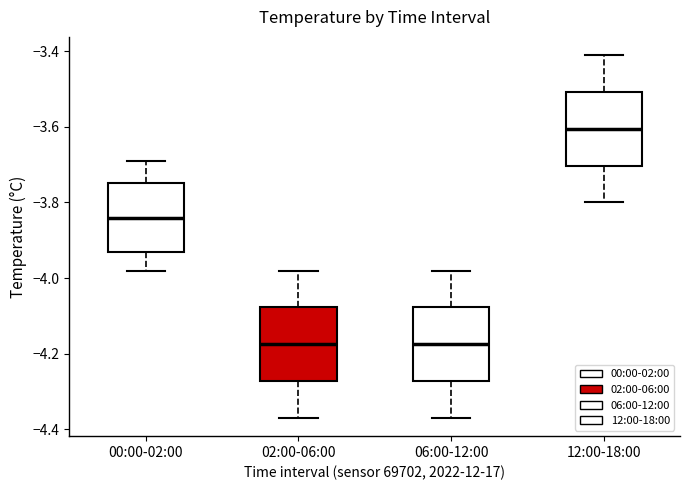

Reading left to right, transcribe this box plot: for each box, give where its median line is, the range the box spans, and where its two whiskers end, as read against the y-axis. The values are not printed on the chart, so give them approximately, as read against the axis.

00:00-02:00: median -3.84, box -3.92 to -3.74, whiskers -3.98 to -3.68
02:00-06:00: median -4.18, box -4.28 to -4.08, whiskers -4.36 to -3.98
06:00-12:00: median -4.18, box -4.28 to -4.08, whiskers -4.36 to -3.98
12:00-18:00: median -3.60, box -3.70 to -3.50, whiskers -3.80 to -3.40